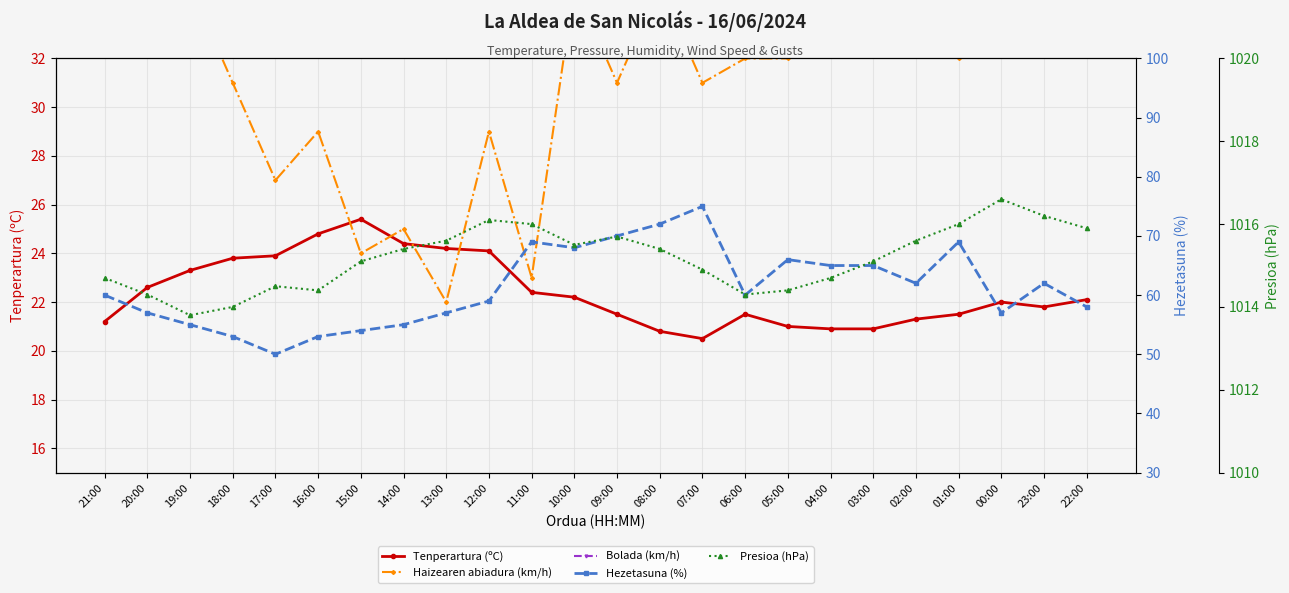

Reading left to right, what are all the values shown in this chart?

Tenperartura (ºC): 21.2	22.6	23.3	23.8	23.9	24.8	25.4	24.4	24.2	24.1	22.4	22.2	21.5	20.8	20.5	21.5	21.0	20.9	20.9	21.3	21.5	22.0	21.8	22.1
Haizearen abiadura (km/h): 41.0	35.0	35.0	31.0	27.0	29.0	24.0	25.0	22.0	29.0	23.0	35.0	31.0	35.0	31.0	32.0	32.0	36.0	37.0	40.0	32.0	38.0	41.0	41.0
Bolada (km/h): 71.0	63.0	74.0	66.0	66.0	78.0	71.0	59.0	68.0	70.0	64.0	65.0	66.0	67.0	81.0	64.0	64.0	72.0	65.0	73.0	66.0	70.0	72.0	77.0
Hezetasuna (%): 60.0	57.0	55.0	53.0	50.0	53.0	54.0	55.0	57.0	59.0	69.0	68.0	70.0	72.0	75.0	60.0	66.0	65.0	65.0	62.0	69.0	57.0	62.0	58.0
Presioa (hPa): 1014.7	1014.3	1013.8	1014.0	1014.5	1014.4	1015.1	1015.4	1015.6	1016.1	1016.0	1015.5	1015.7	1015.4	1014.9	1014.3	1014.4	1014.7	1015.1	1015.6	1016.0	1016.6	1016.2	1015.9